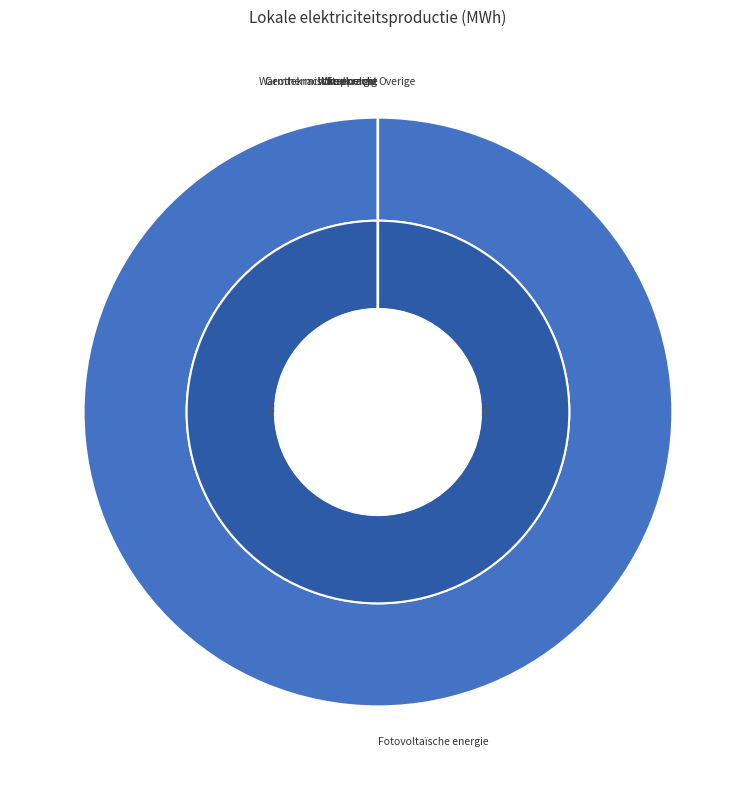

Which category has the smallest portion of the pie?

Windkracht